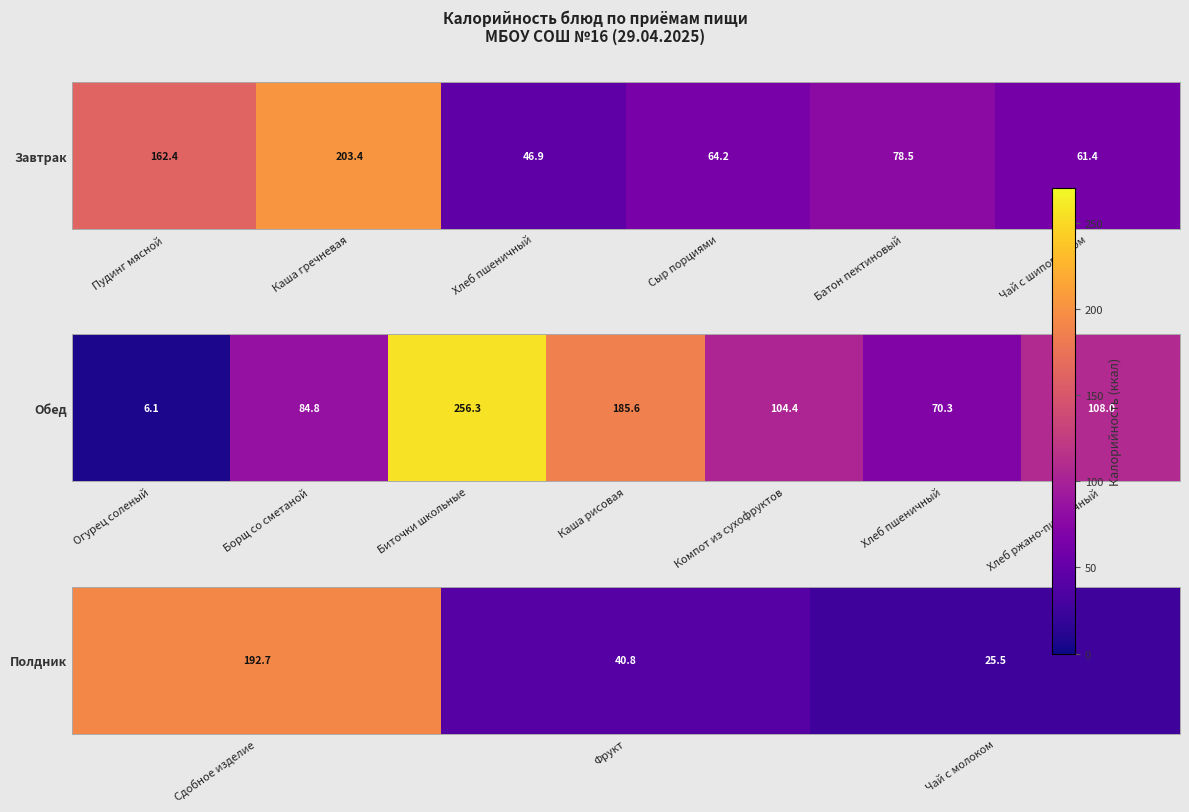

At which label does the data first exceed 40?

Сдобное изделие